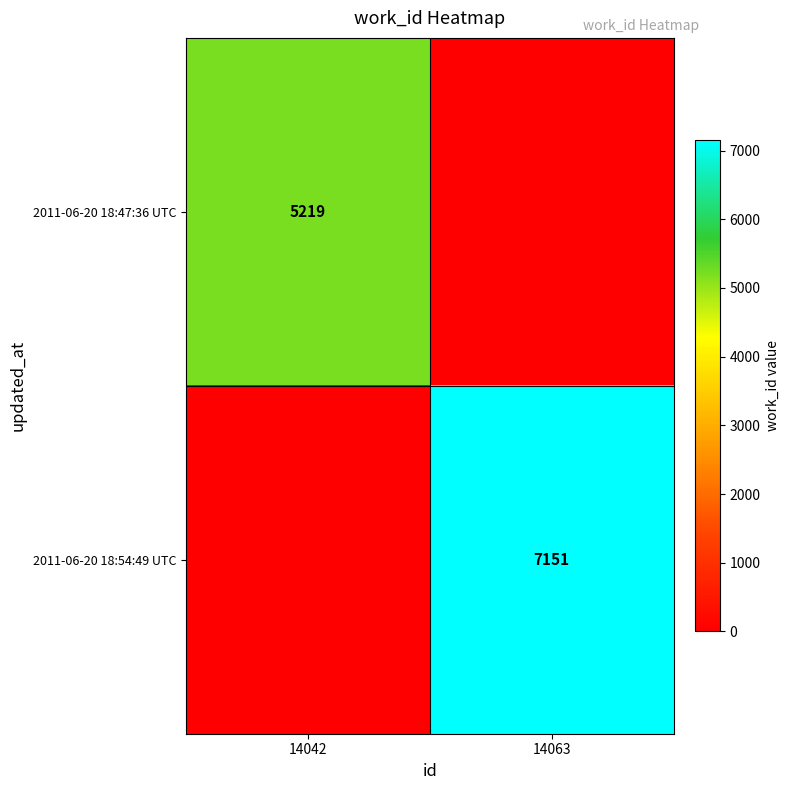

At which category is the sum across all series the highest?

14063